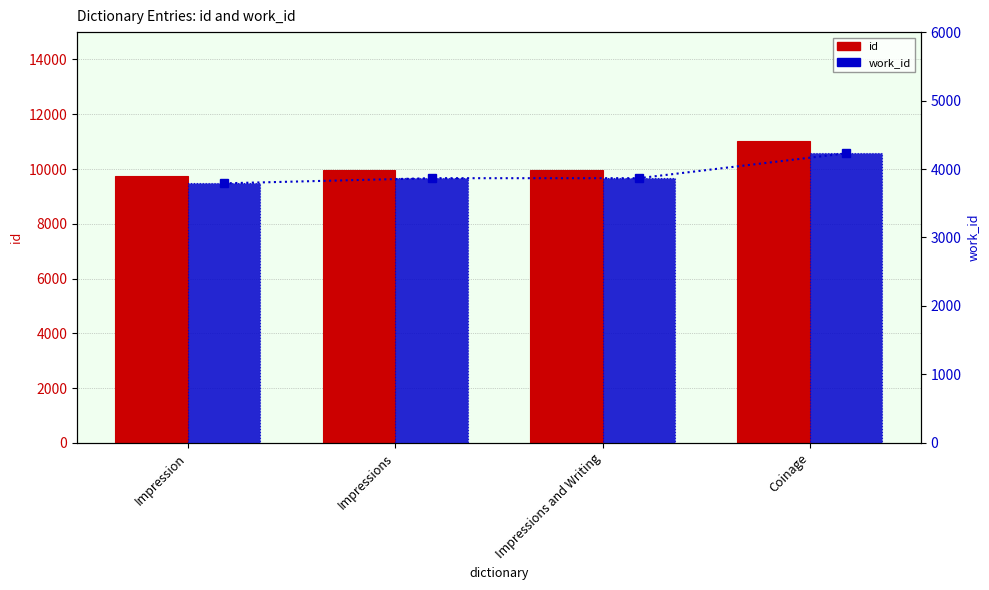

Is it true that id equals 7565 at Coinage?

False